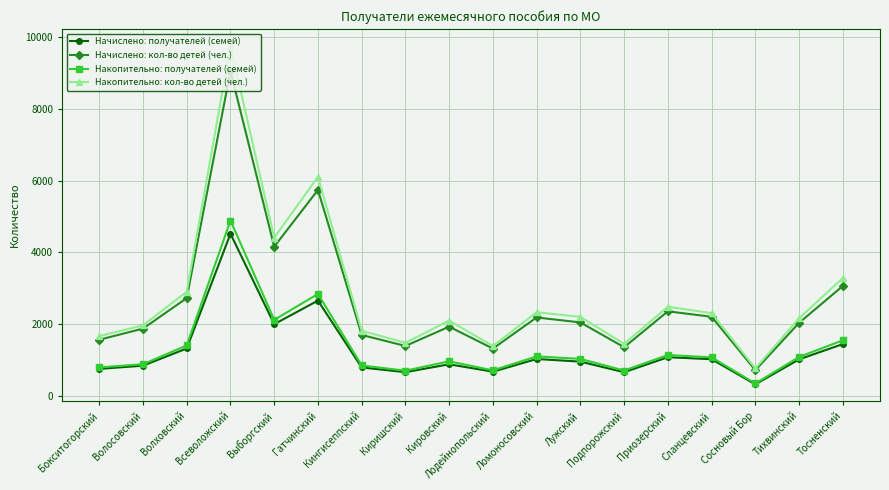

How many lines are shown in the chart?

4